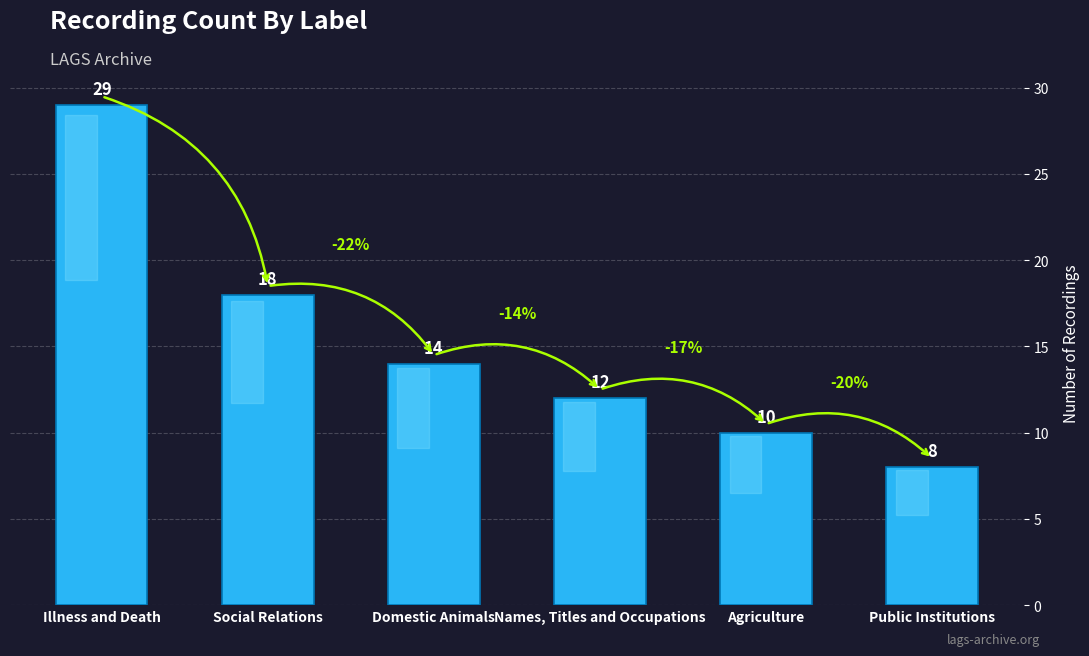

What is the label of the 1st bar from the left?

Illness and Death